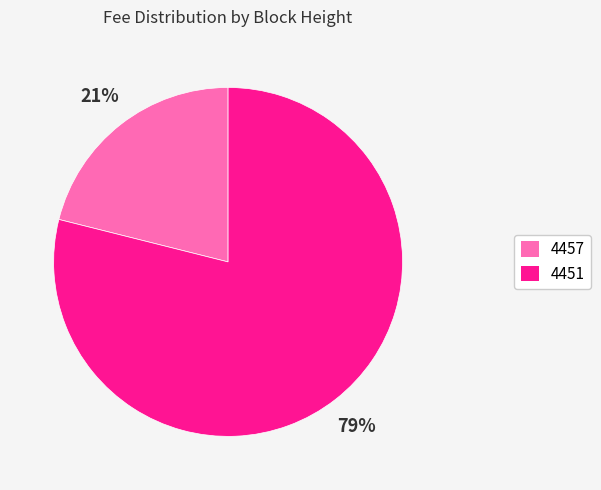

How many slices are in this pie chart?

2